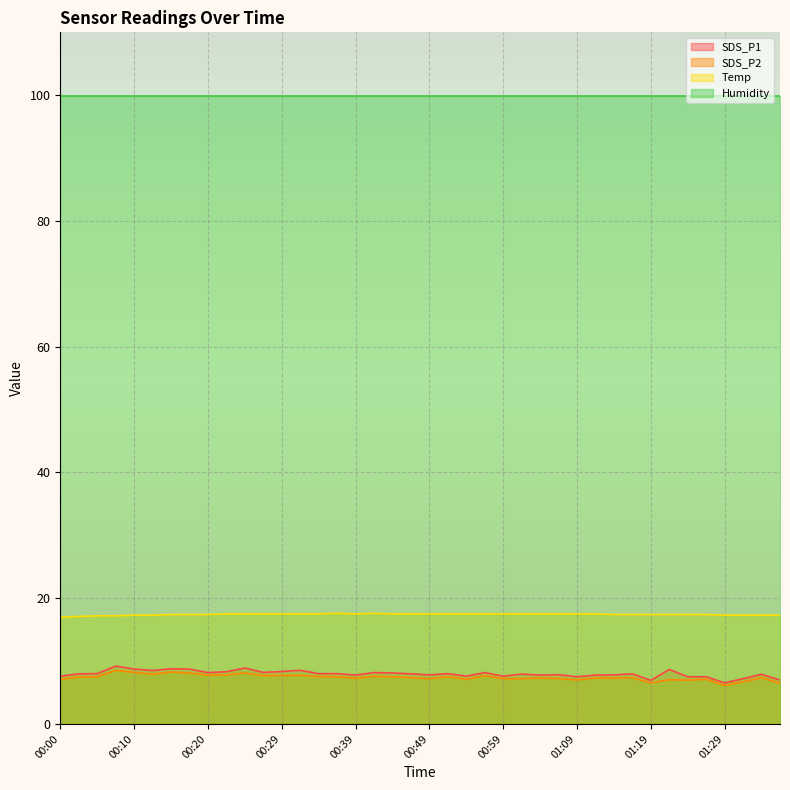

What is the label of the 39th point from the left?

01:34